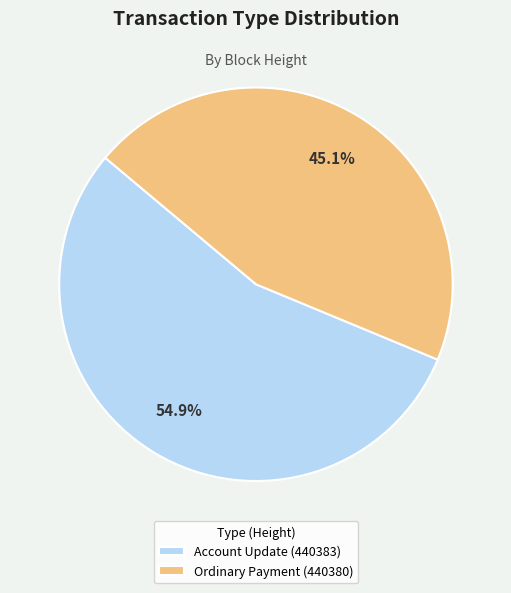

How much of the chart is everything except Account Update (440383)?

45.1%